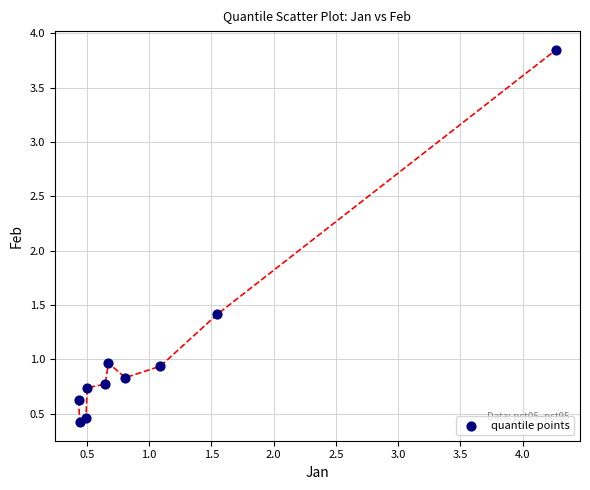

What is the average Y value?

1.1